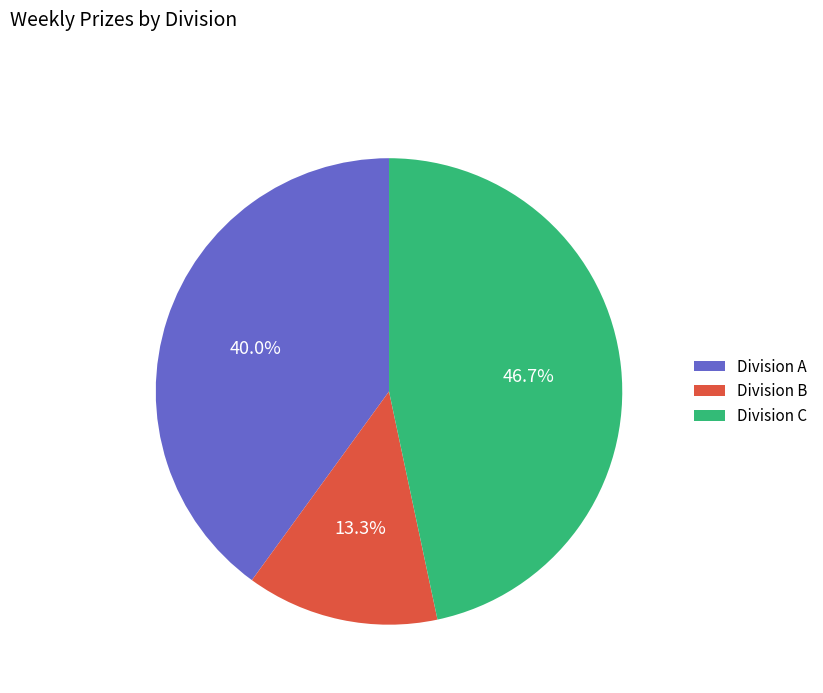

Which category has the smallest portion of the pie?

Division B